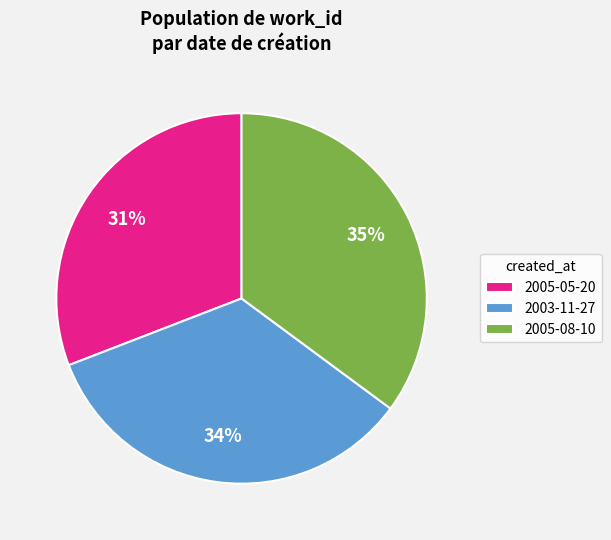

Rank the categories by value from highest to lowest.

2005-08-10, 2003-11-27, 2005-05-20